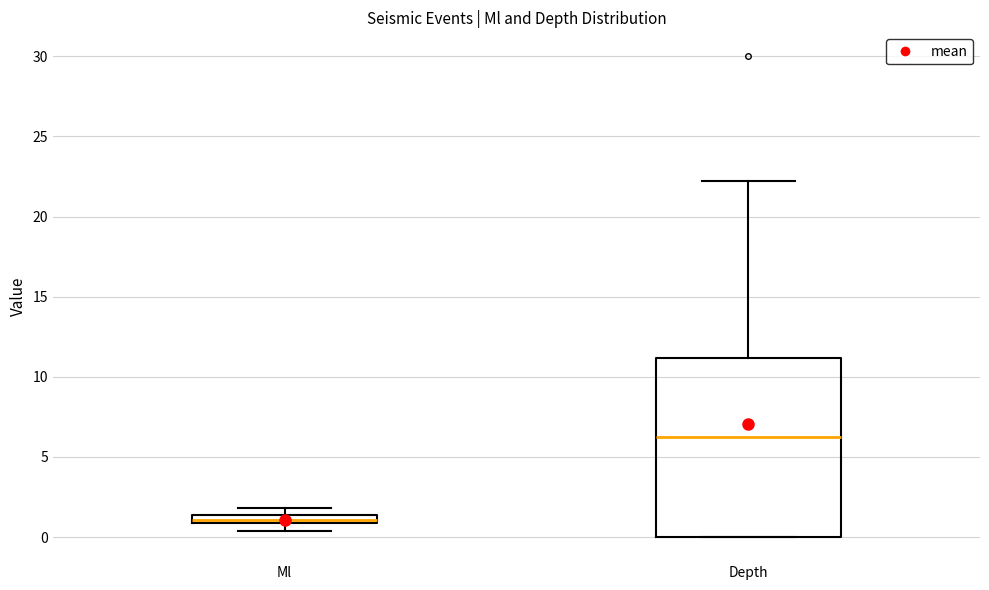

Comparing the boxes themselves (not the whiskers), which one is the tallest?

Depth